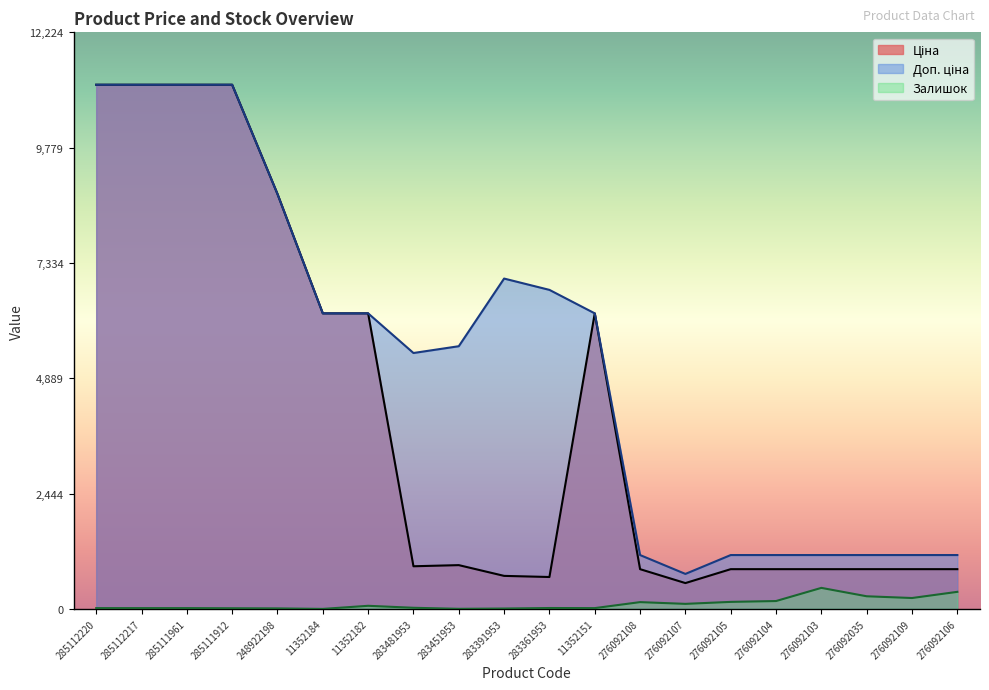

How many lines are shown in the chart?

3